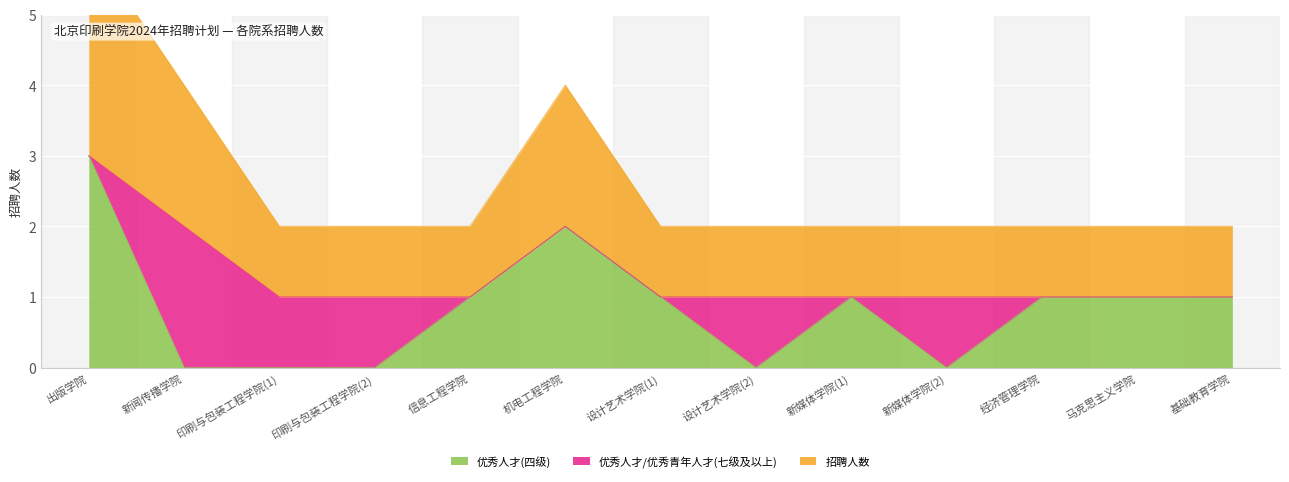

Which category has the highest value in the 招聘人数 series?

出版学院